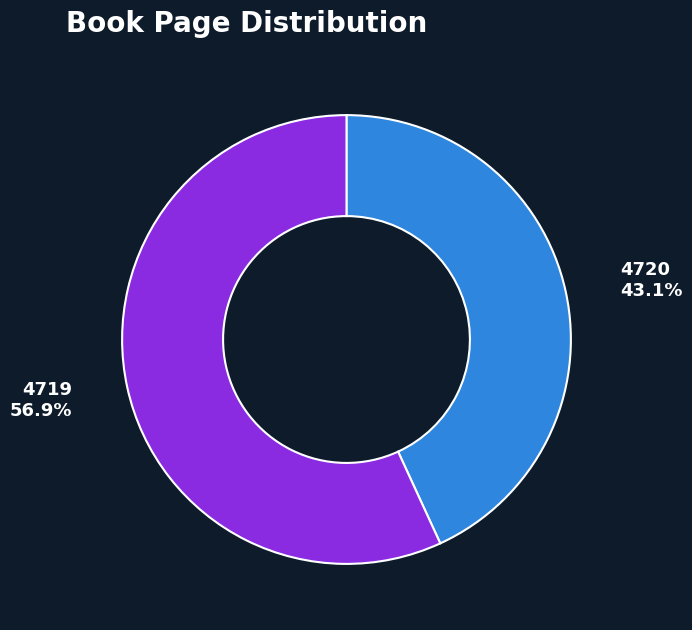

How many slices are in this pie chart?

2